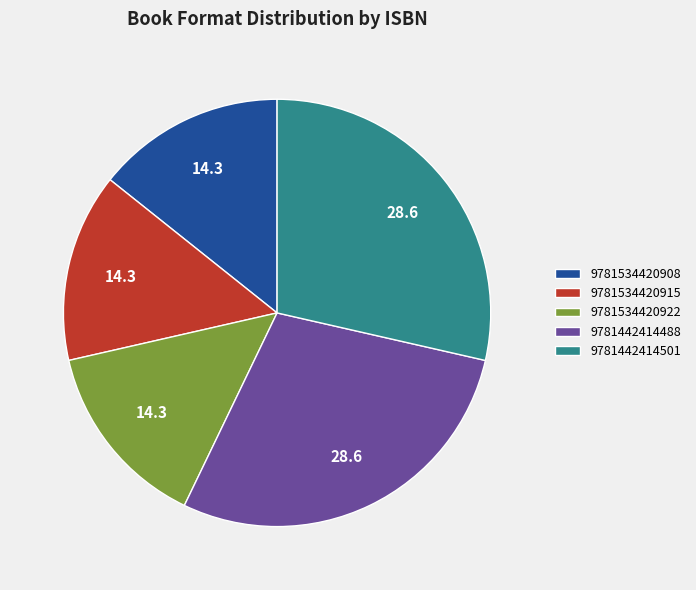

Is 9781534420915 the majority of the pie?

No